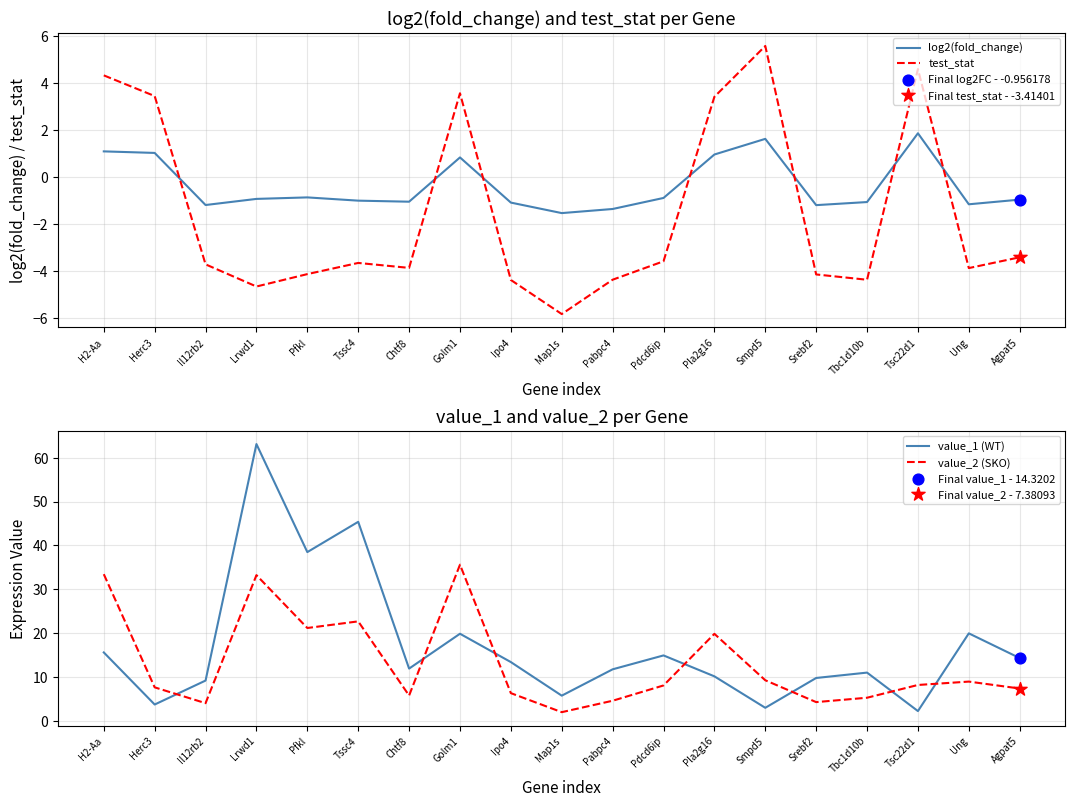

At which category is the sum across all series the highest?

Lrwd1